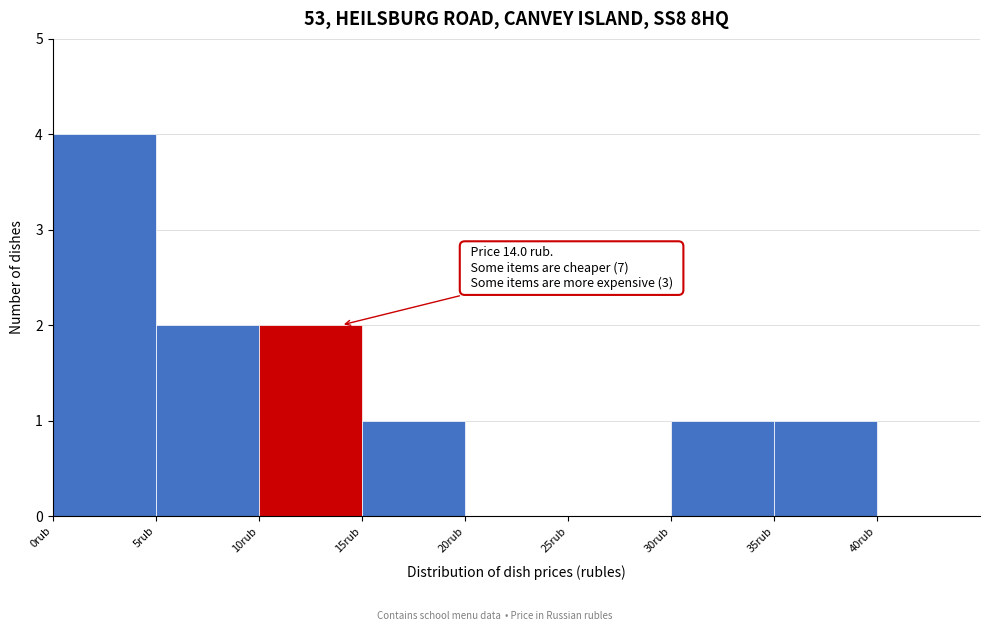

Which range on the x-axis has the tallest bar?

0 to 5